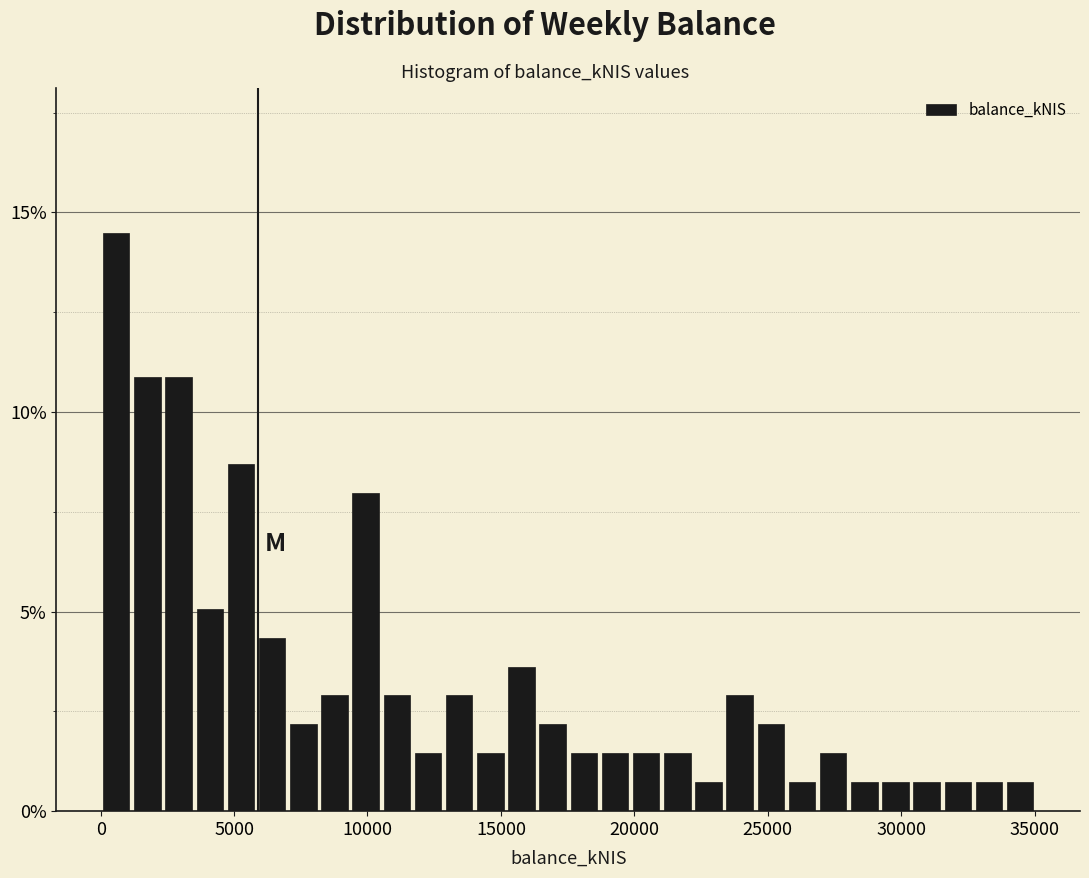

Around what value on the x-axis is the tallest bar? Give the approximate position of its centre, as read against the axis.

500